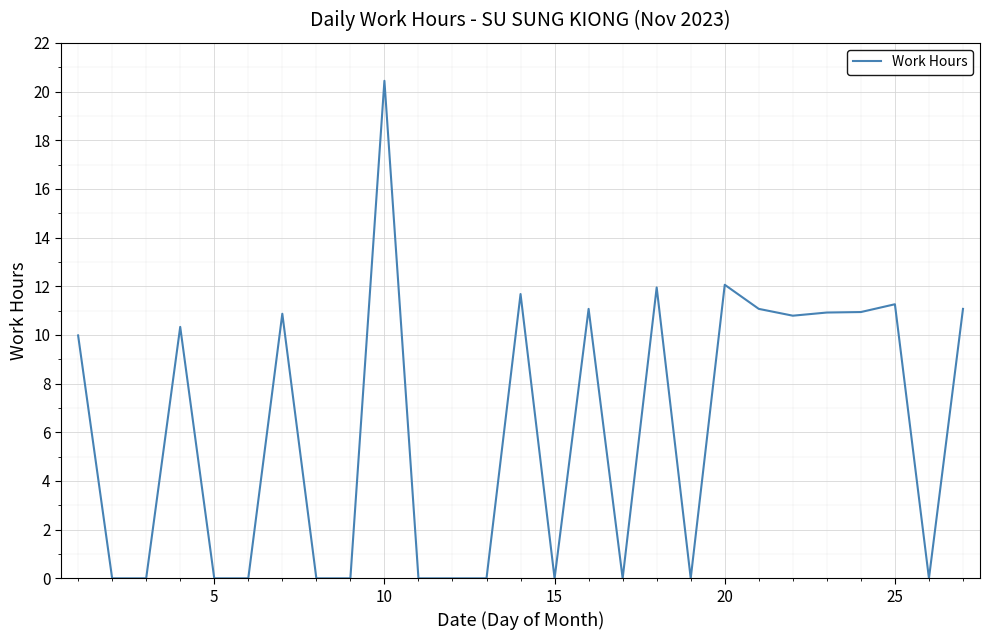

What is the difference between the maximum and minimum values?

20.4